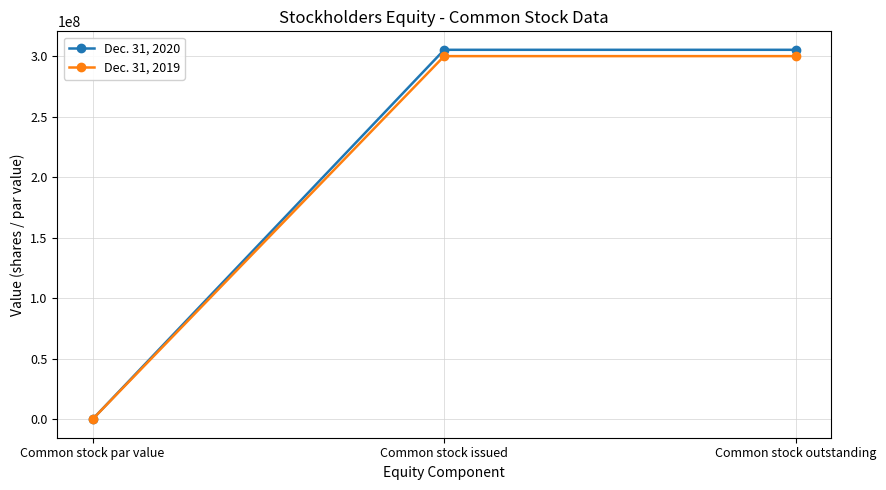

What is the difference between the maximum and minimum values in the Dec. 31, 2019 series?

300222000